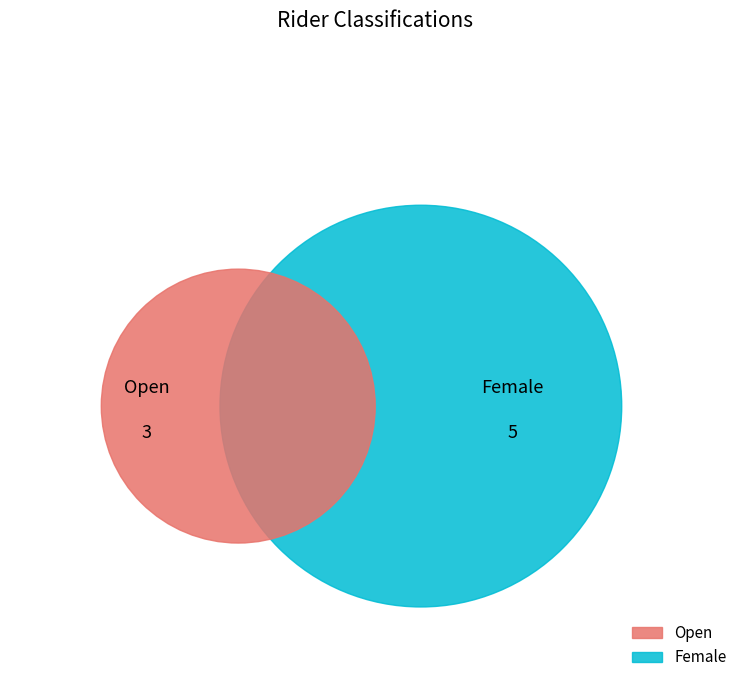

How many segments does this pie chart have?

2